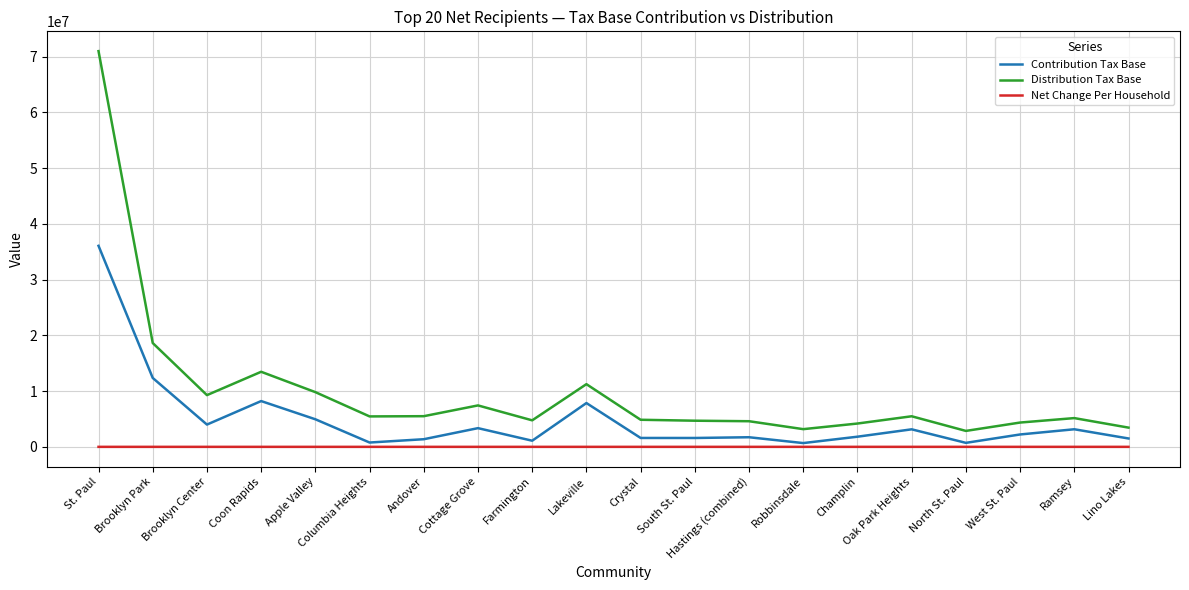

At which category does the chart reach its peak across all series?

St. Paul